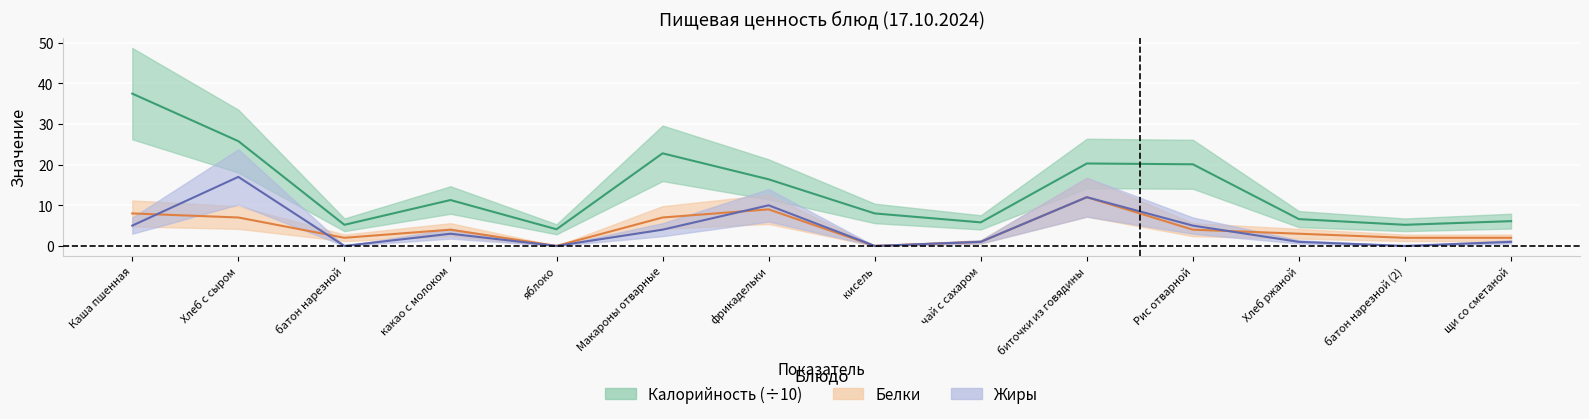

Is it true that Жиры equals 0.3 at чай с сахаром?

False